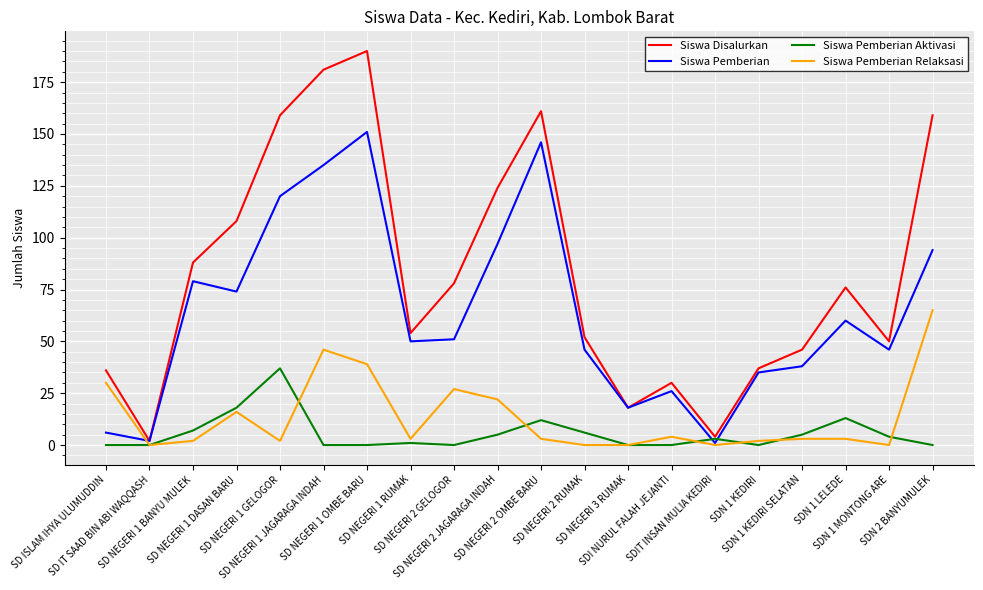

True or false: Siswa Pemberian Relaksasi and Siswa Disalurkan cross at least once.

False